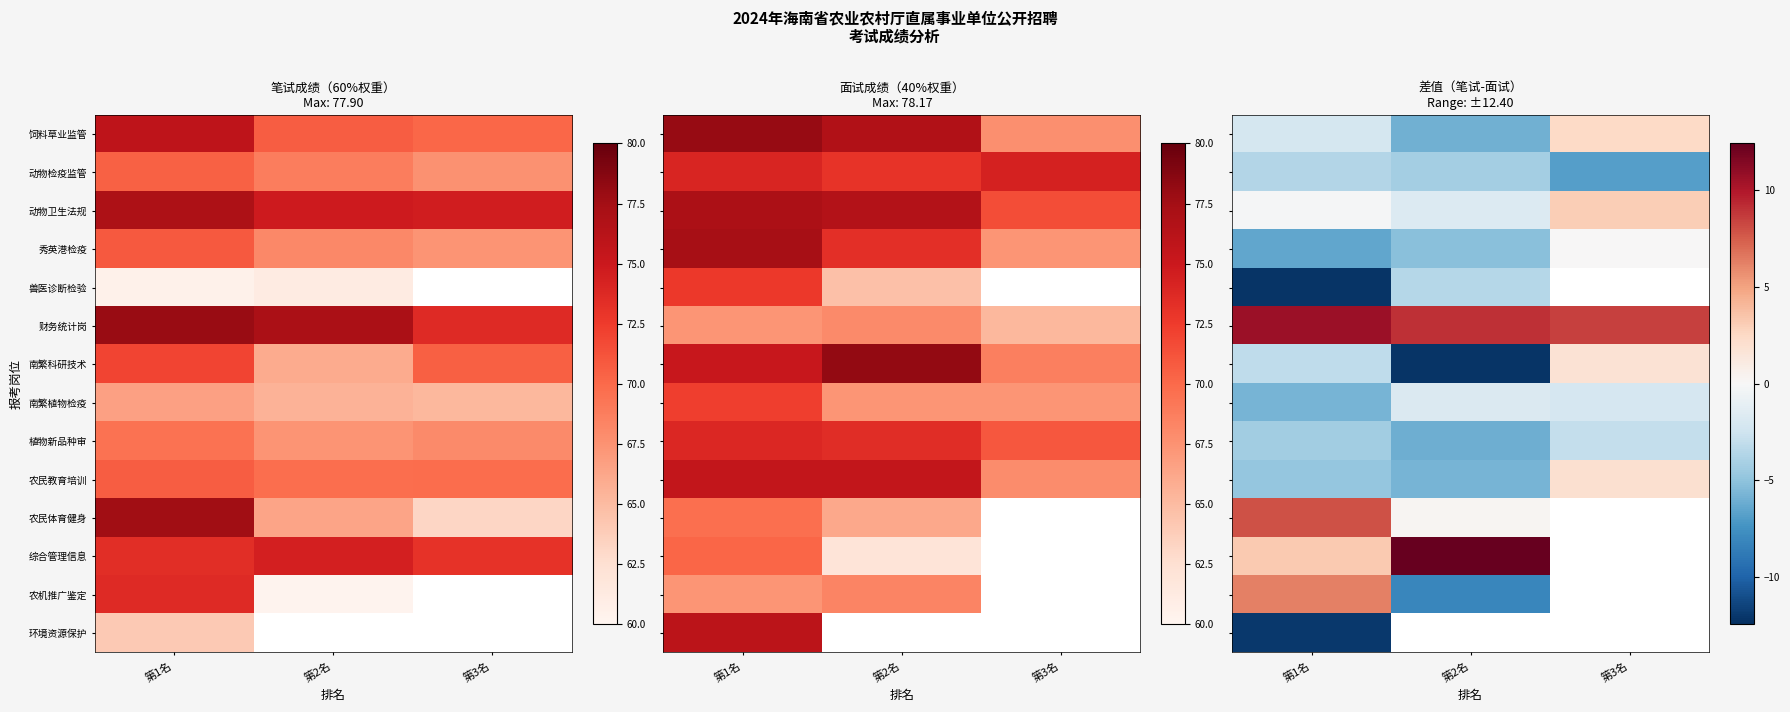

How many data points in 动物检疫监管 are less than -4?

2